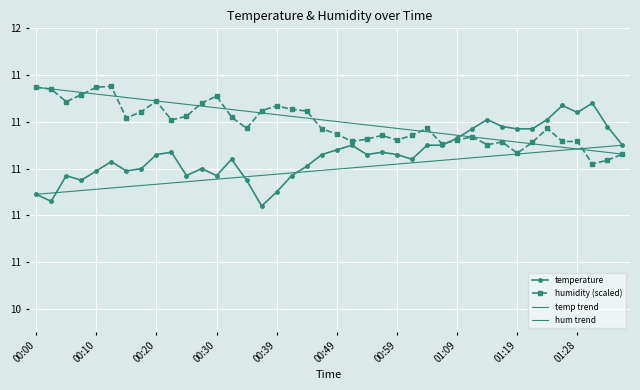

What is the greatest value displayed?

11.4